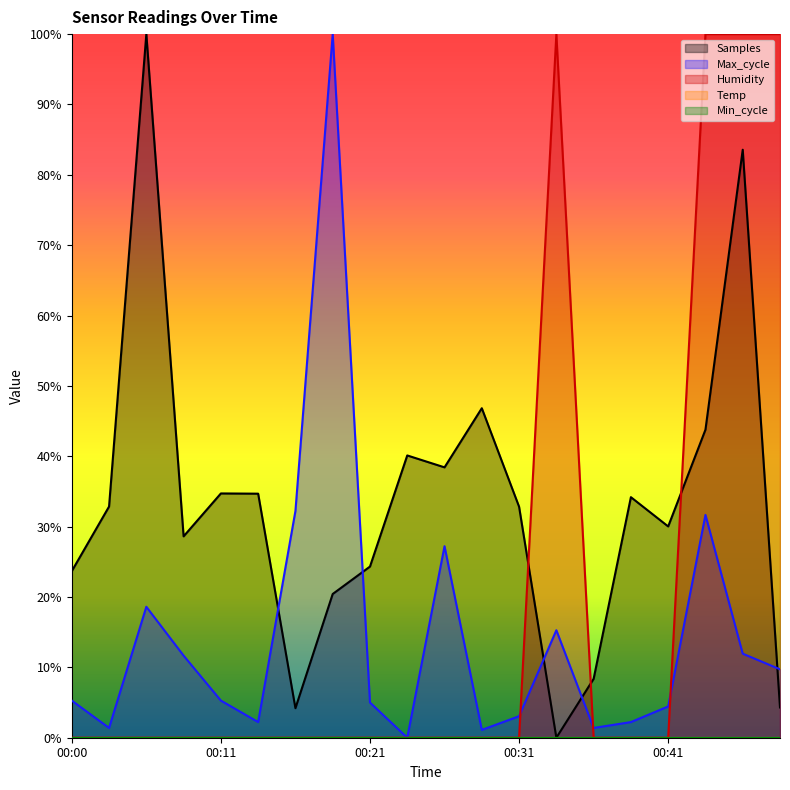

How many intersections are there between Humidity and Max_cycle?

3